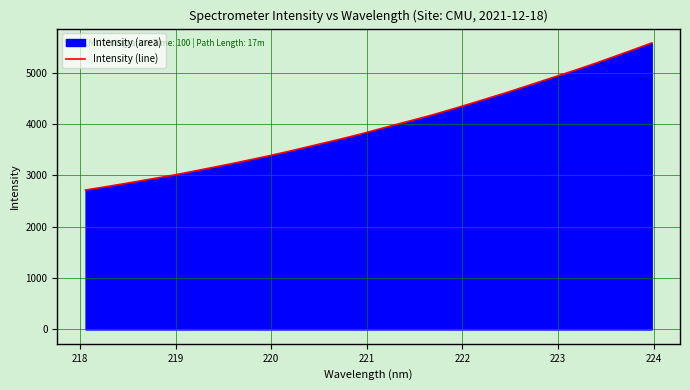

What is the maximum value shown in the chart?

5578.4